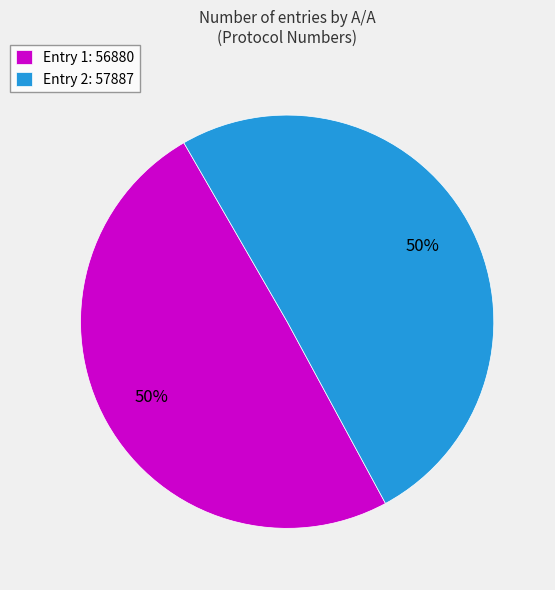

What is the ratio of the value at Entry 2: 57887 to the value at Entry 1: 56880?

1.0